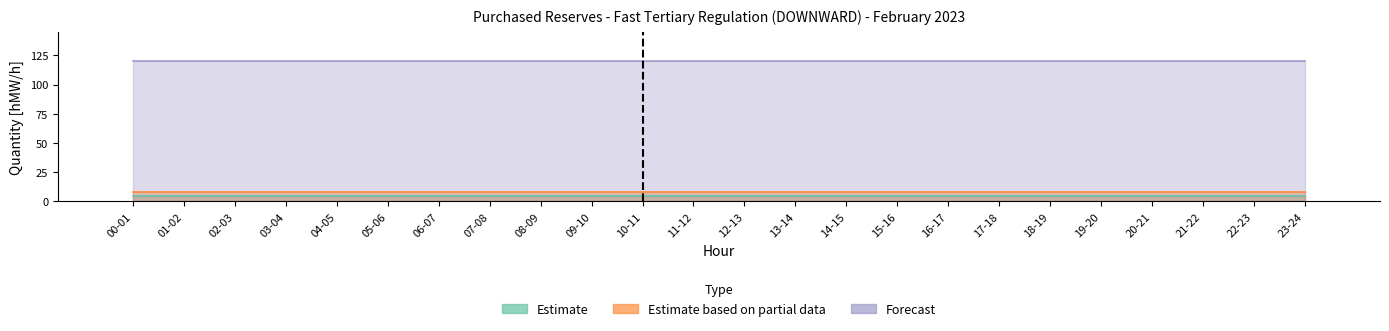

At 18-19, list the series in order from largest to smallest.

Forecast, Estimate, Estimate based on partial data